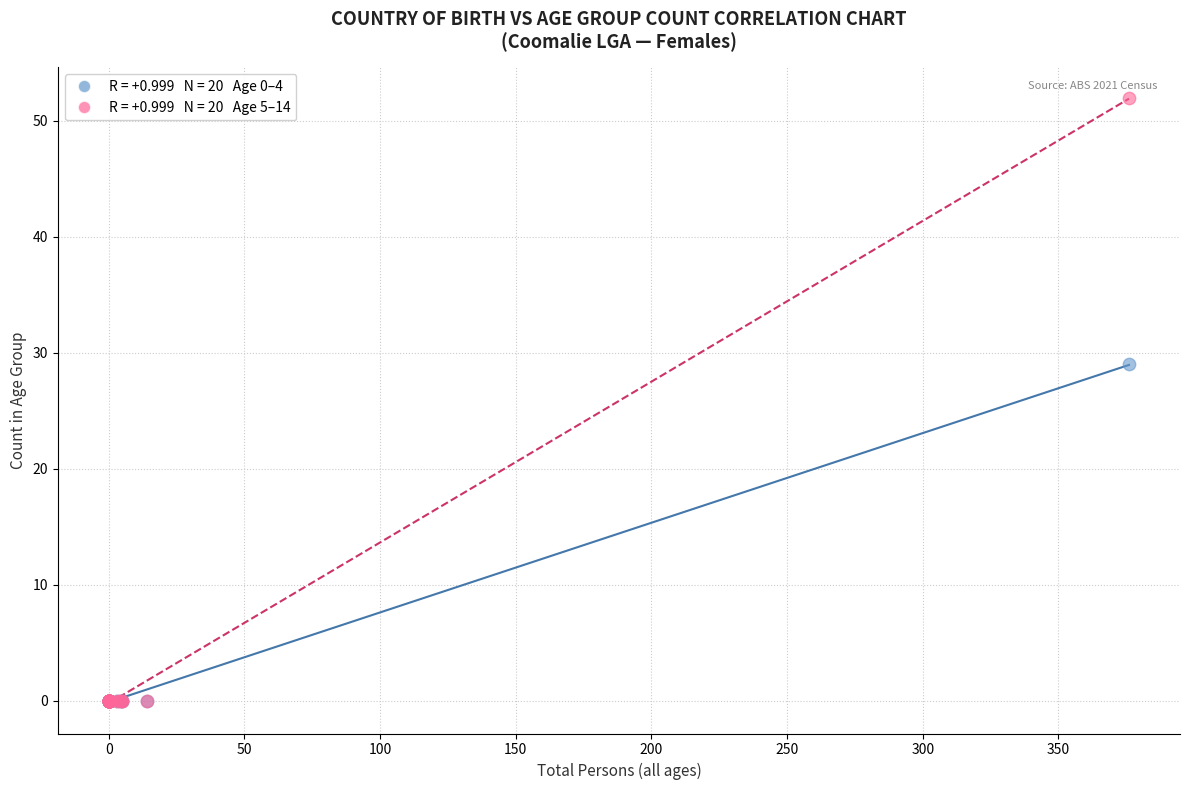

Across all series, what Y value is closest to 26?

29